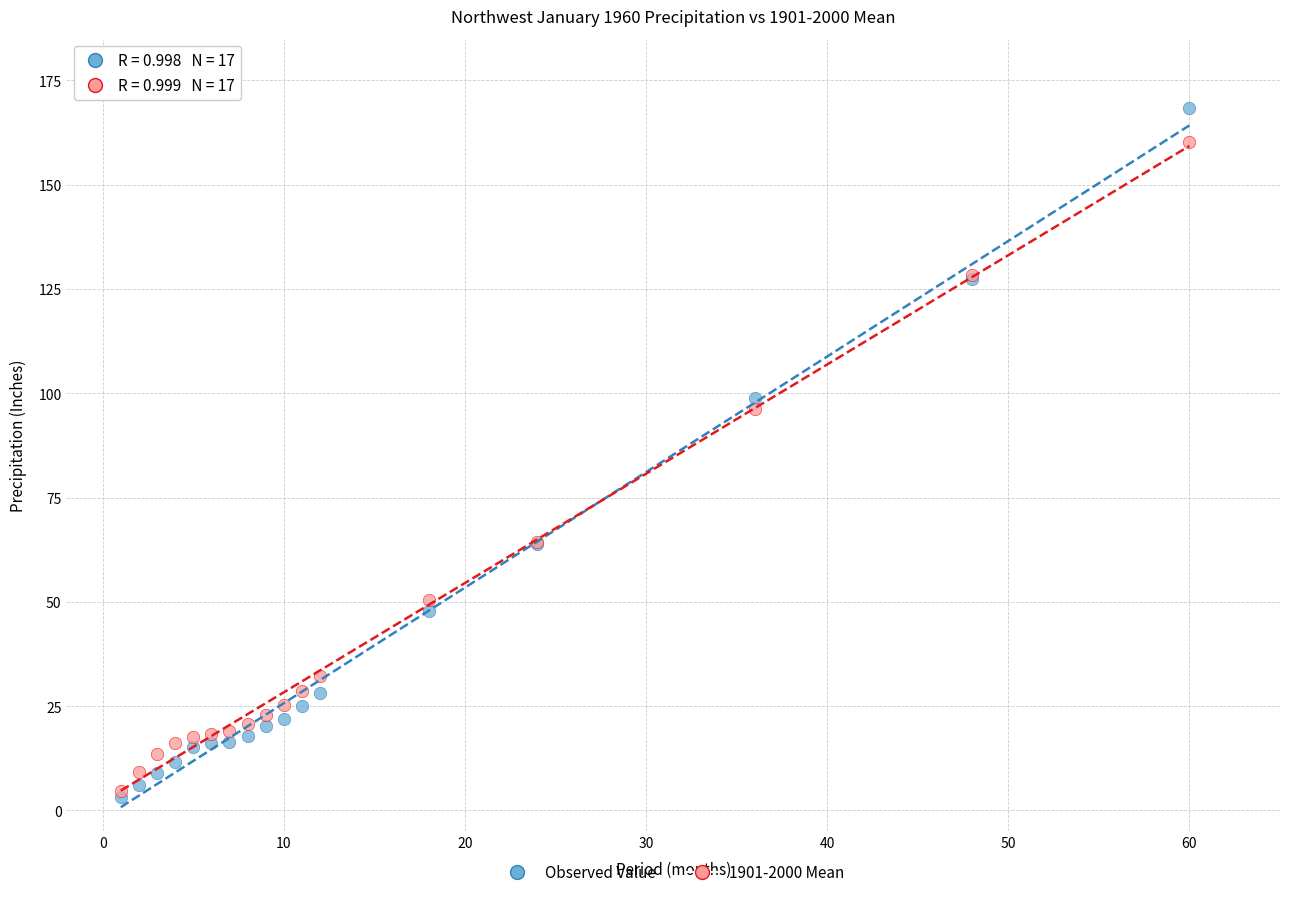

What are all the series names shown in the legend?

Observed Value, 1901-2000 Mean